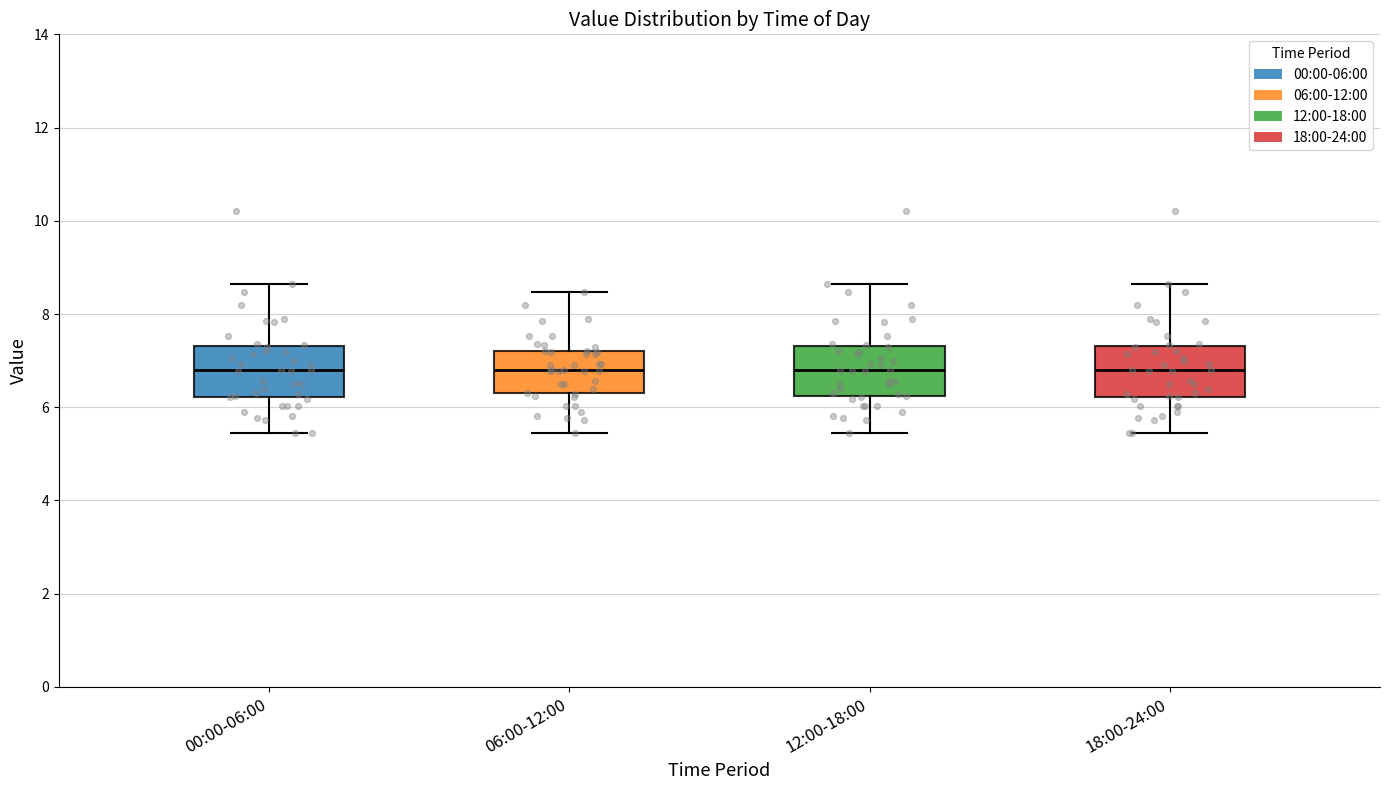

Reading left to right, read every box against the y-axis: the position of its median line, the range the box covers, and the ends of its whiskers. The values are not printed on the chart, so give them approximately, as read against the axis.

00:00-06:00: median 6.8, box 6.2 to 7.4, whiskers 5.4 to 8.6
06:00-12:00: median 6.8, box 6.2 to 7.2, whiskers 5.4 to 8.4
12:00-18:00: median 6.8, box 6.2 to 7.4, whiskers 5.4 to 8.6
18:00-24:00: median 6.8, box 6.2 to 7.4, whiskers 5.4 to 8.6